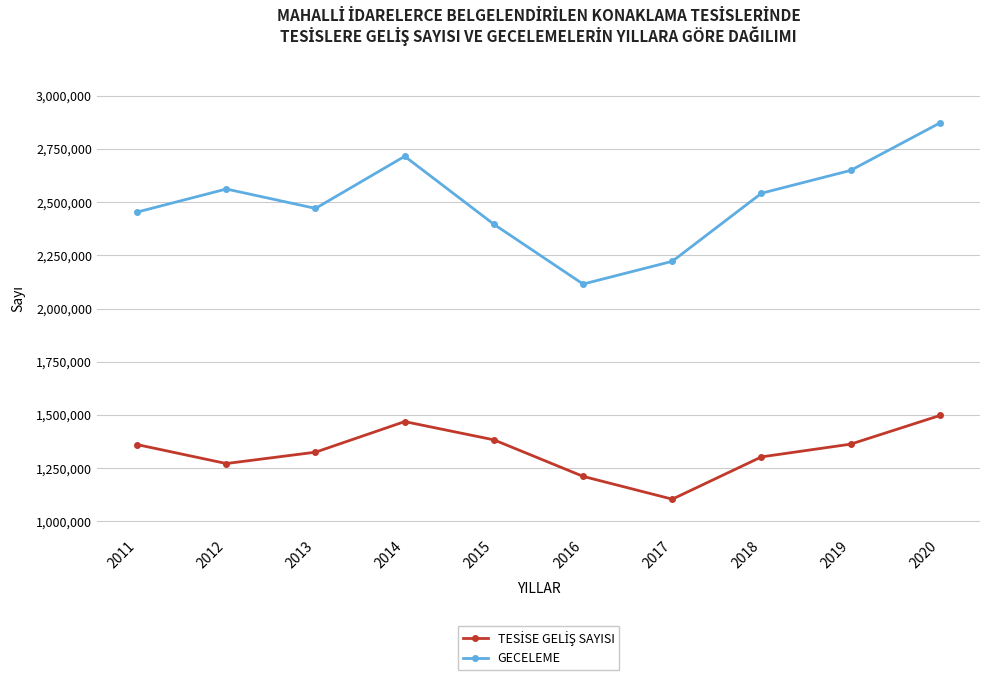

What is the minimum value shown in the chart?

1104649